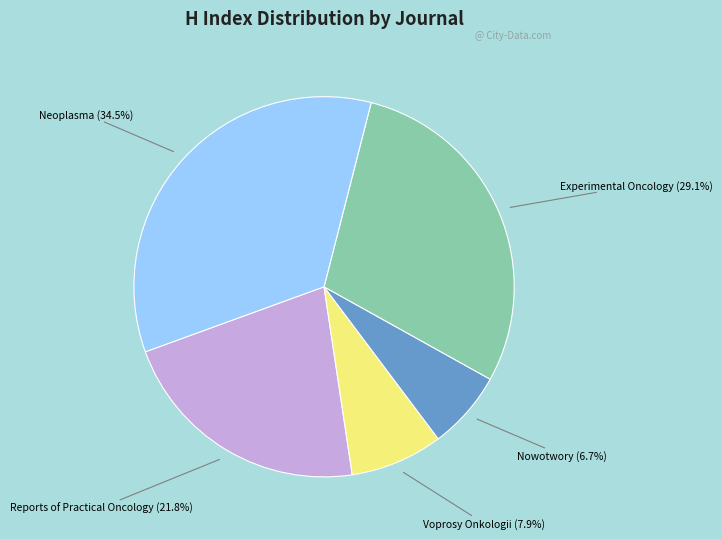

Does any single category account for the majority?

No